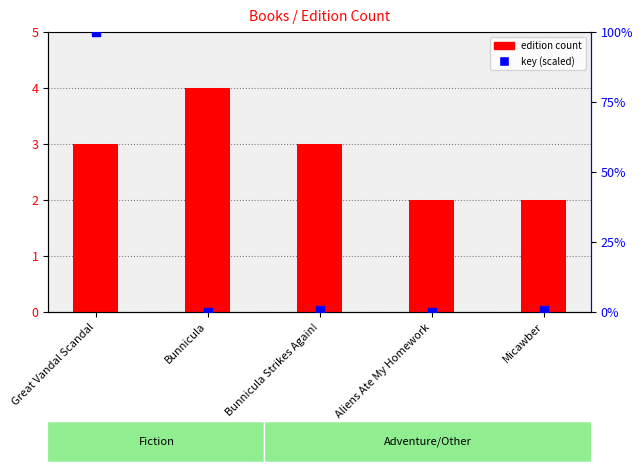

Is the value of edition count at Bunnicula greater than the value of key (scaled) at Great Vandal Scandal?

No